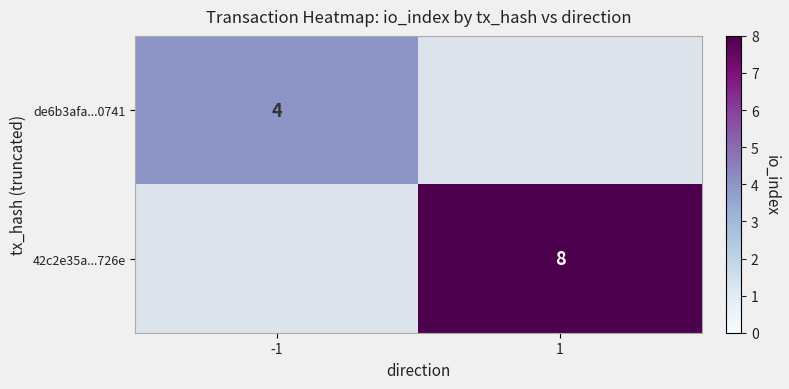

Is the value of de6b3afa...0741 at -1 greater than the value of 42c2e35a...726e at 1?

No